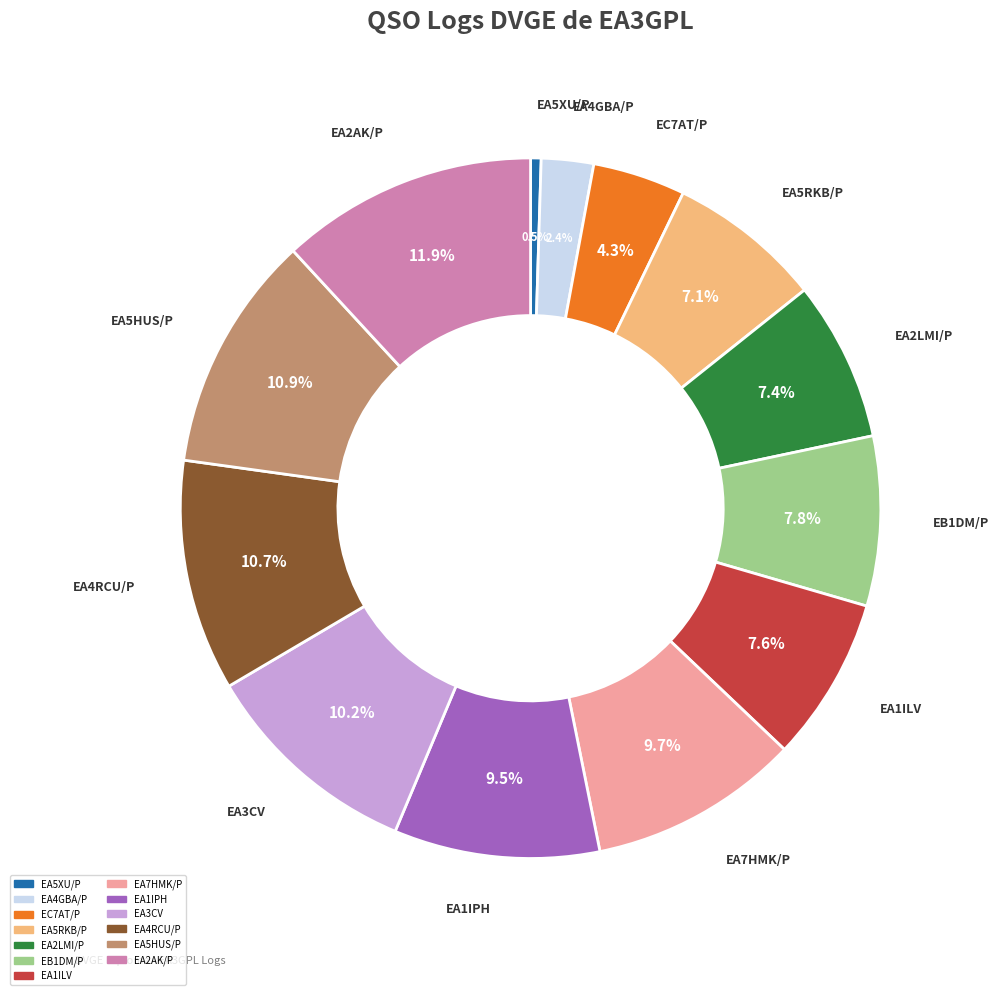

How many slices are in this pie chart?

13